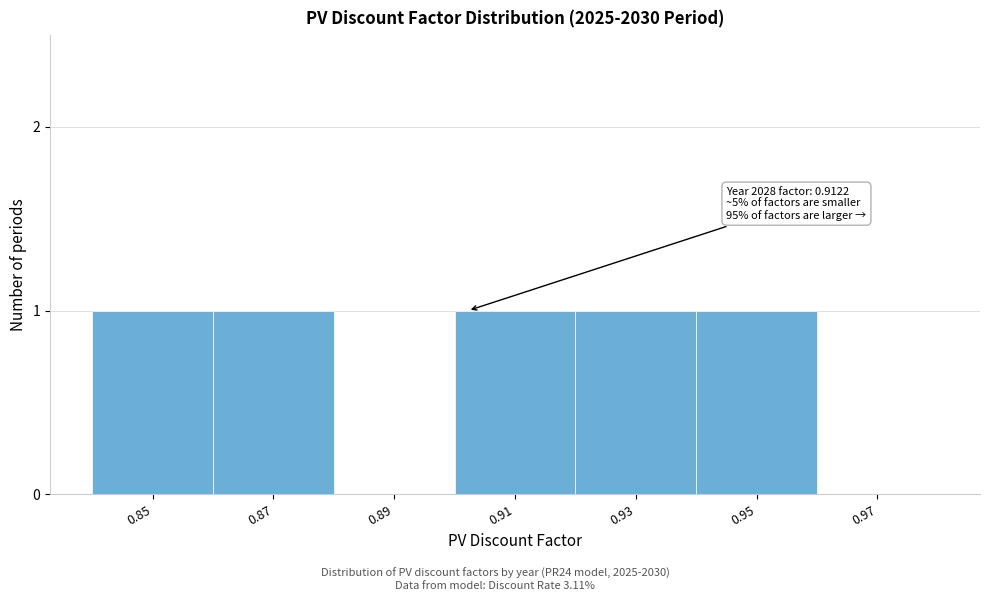

Reading left to right, extract all data points from this chart.

0.85=1	0.87=1	0.89=0	0.91=1	0.93=1	0.95=1	0.97=0